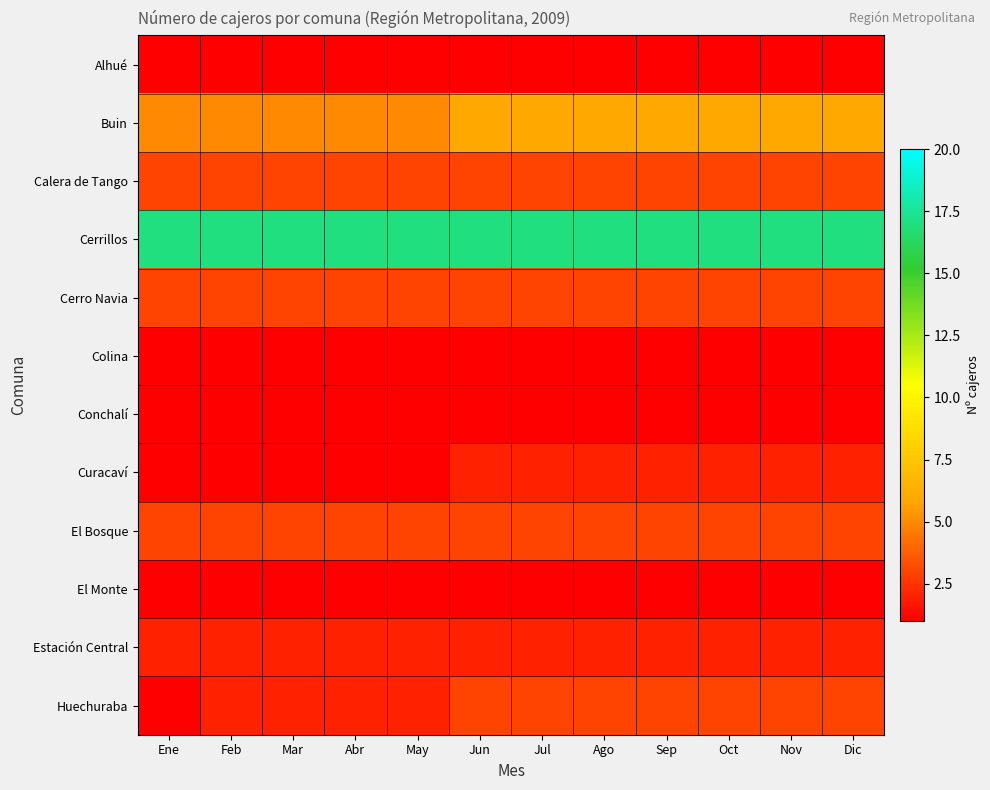

Between Nov and Ago, which is larger?

Nov